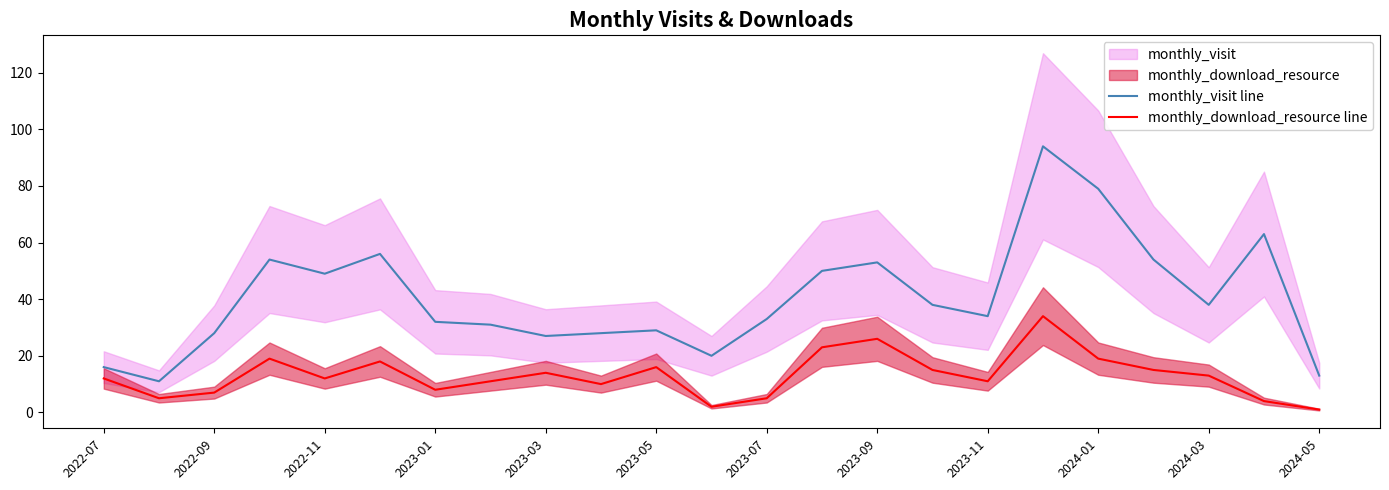

Is the value of monthly_download_resource line at 2022-09 greater than the value of monthly_visit line at 2024-03?

No